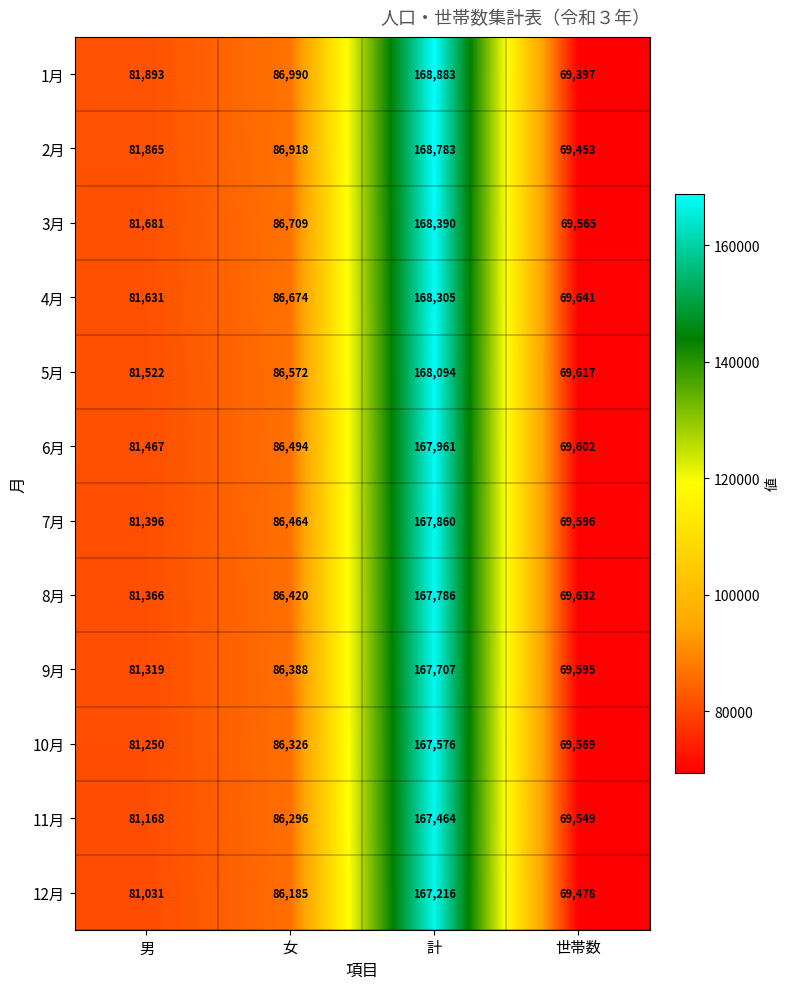

Is it true that 7月 equals 86464 at 女?

True